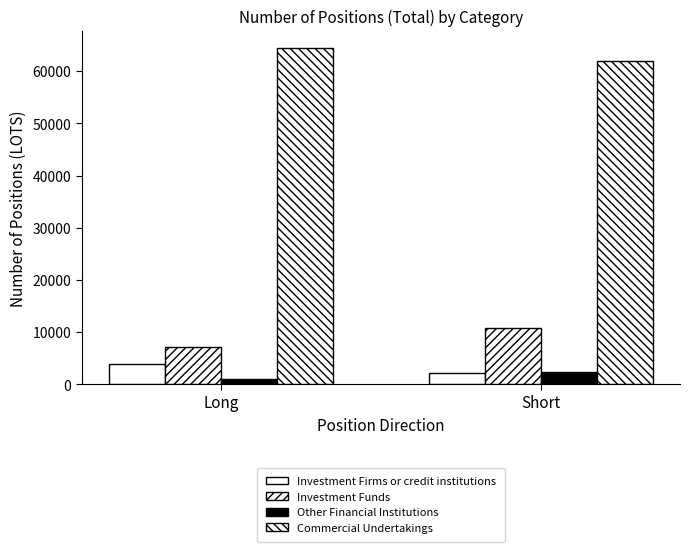

How many data points in Other Financial Institutions are less than 2268?

1